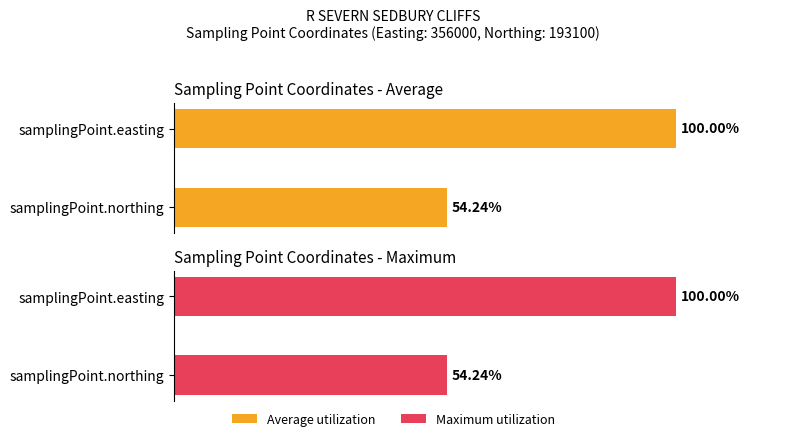

The value of Maximum utilization at samplingPoint.easting is 100.0. True or false?

True